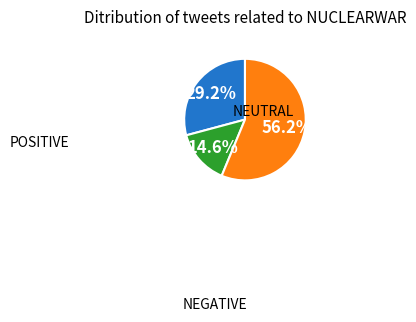

Is there any slice that represents more than half of the pie?

Yes